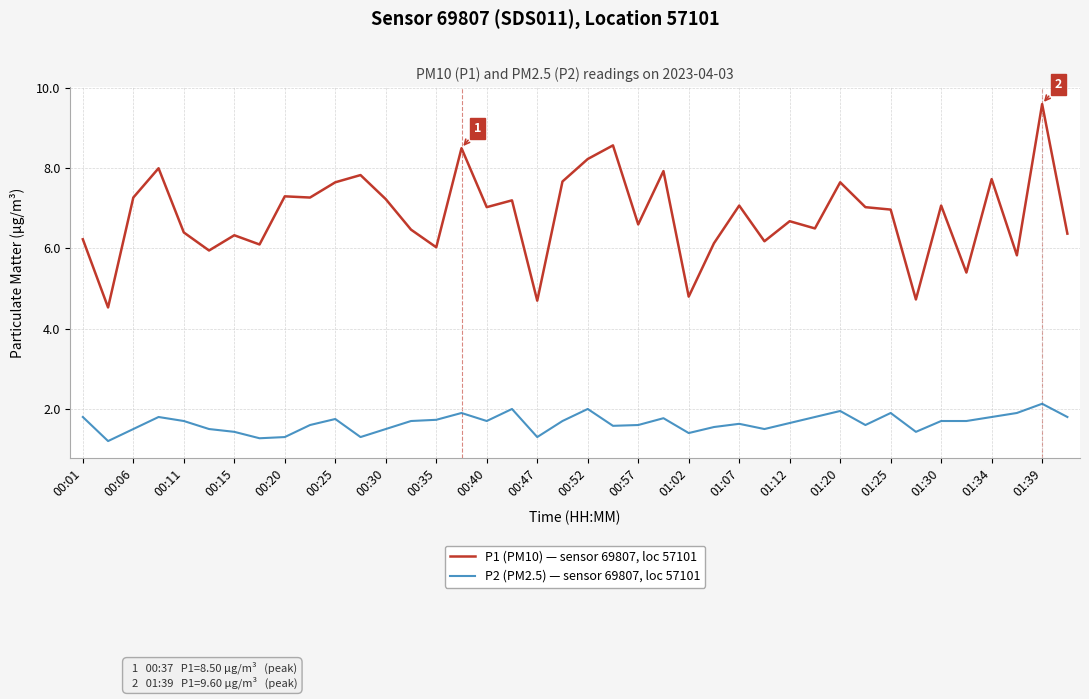

Which series has the largest total across all categories?

P1 (PM10) — sensor 69807, loc 57101